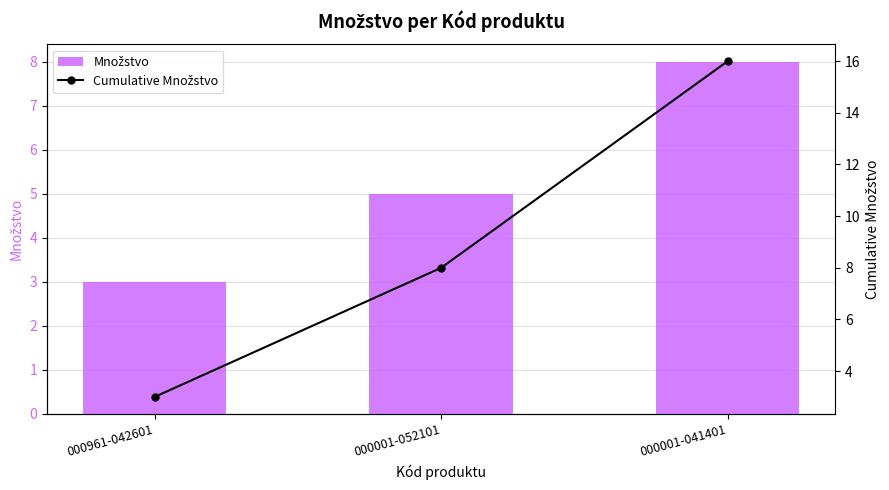

The value of Cumulative Množstvo at 000001-052101 is 5. True or false?

False